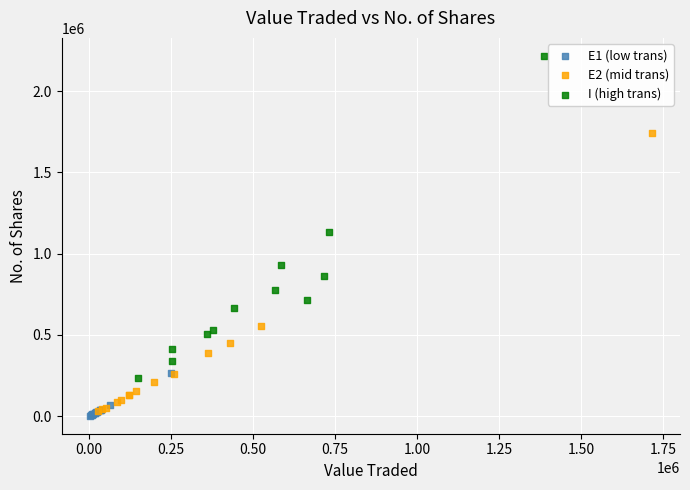

Which series has the widest spread of Y values?

I (high trans)